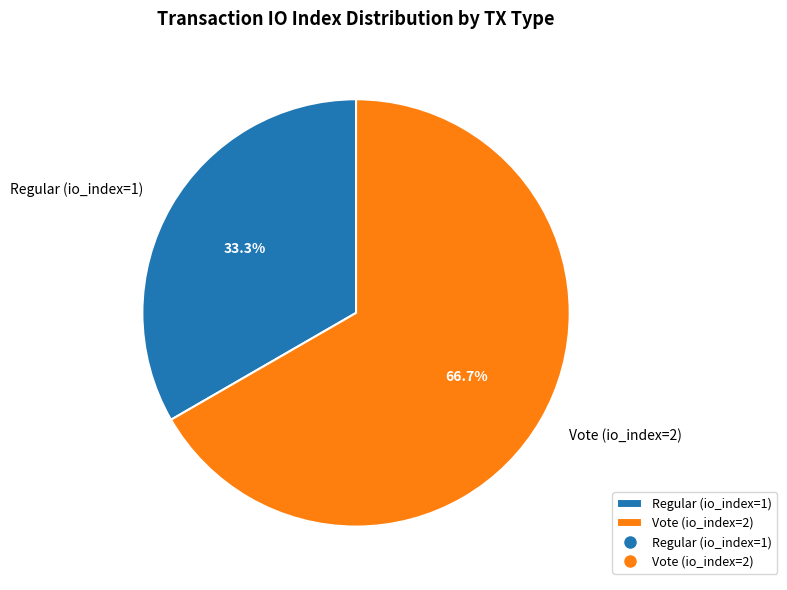

Rank the categories by value from lowest to highest.

Regular (io_index=1), Vote (io_index=2)